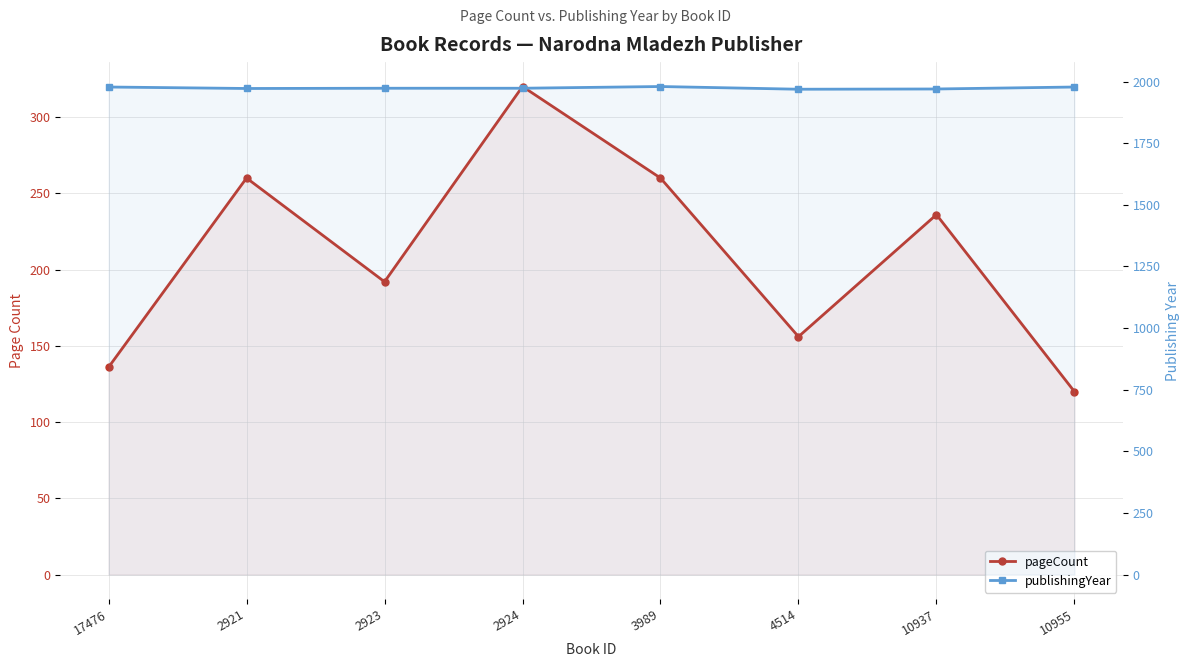

Which series has the widest spread of values?

pageCount